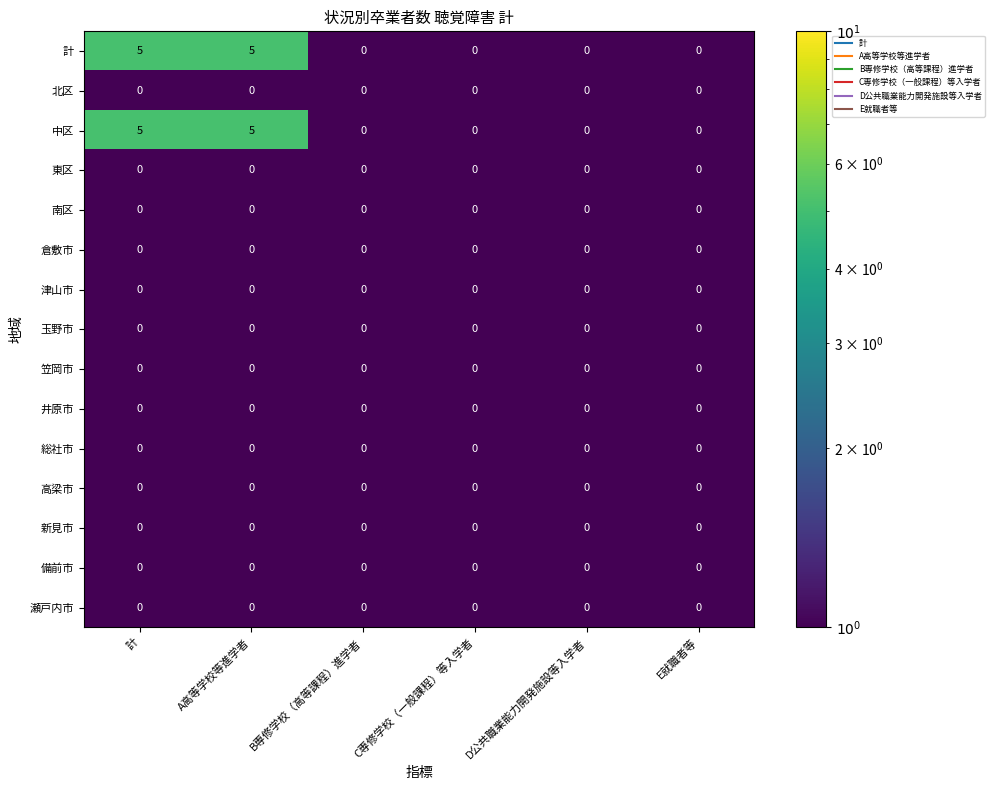

What is the greatest value displayed?

5